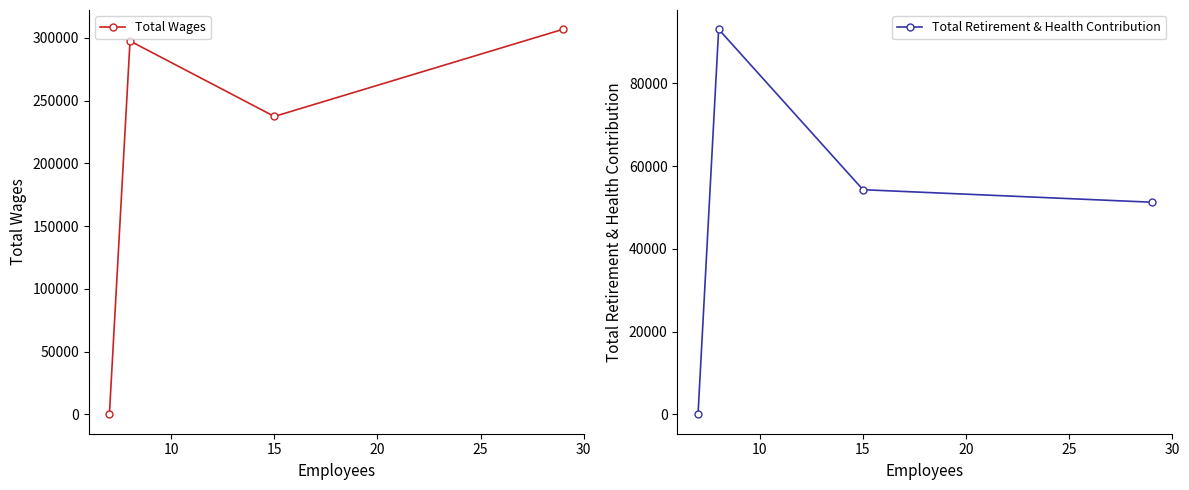

True or false: Total Wages and Total Retirement & Health Contribution cross at least once.

False